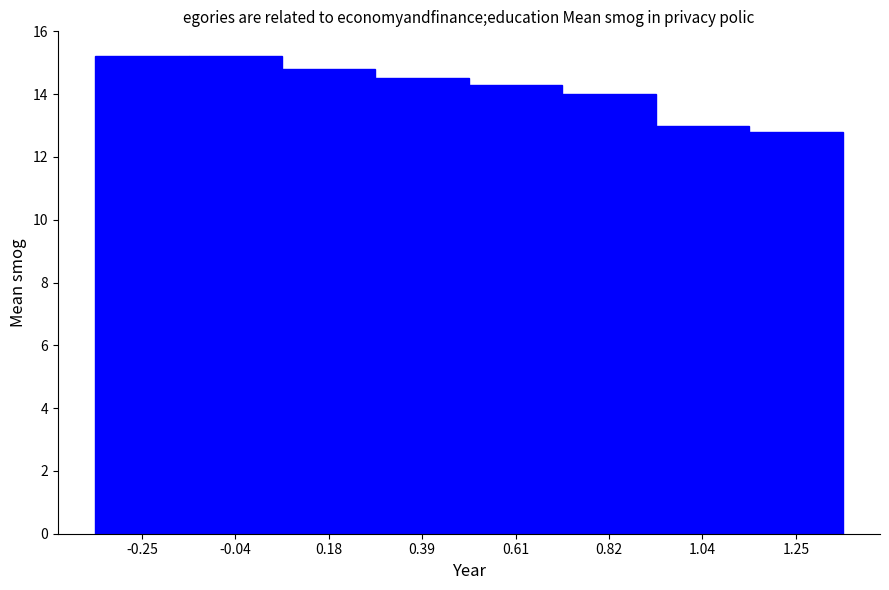

Between 1.04 and 1.25, which is larger?

1.04